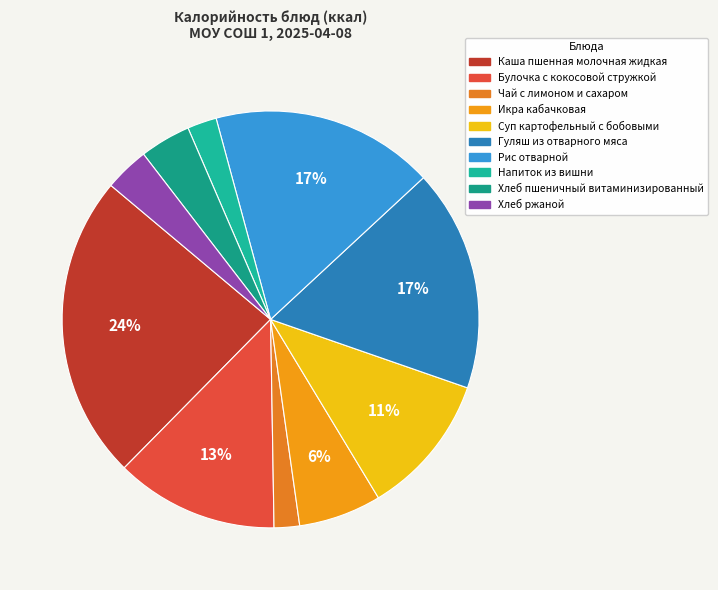

Approximately how many times larger is the value at Напиток из вишни compared to Рис отварной?

0.1